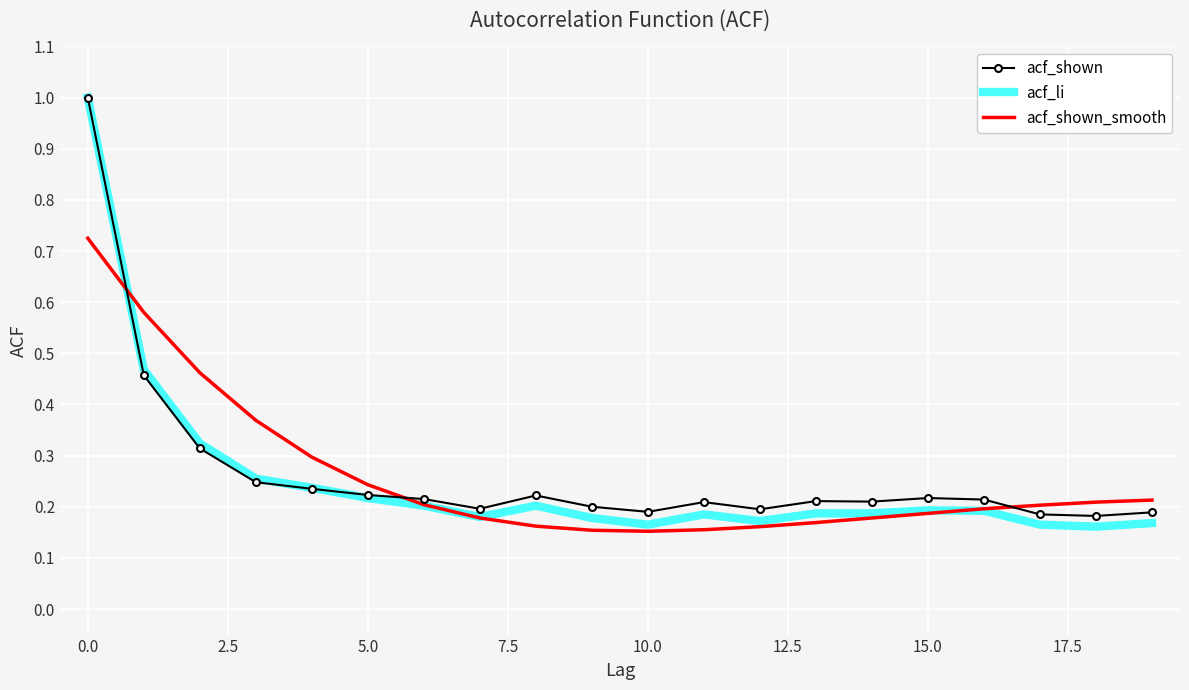

Which series has the largest range (max minus min)?

acf_li